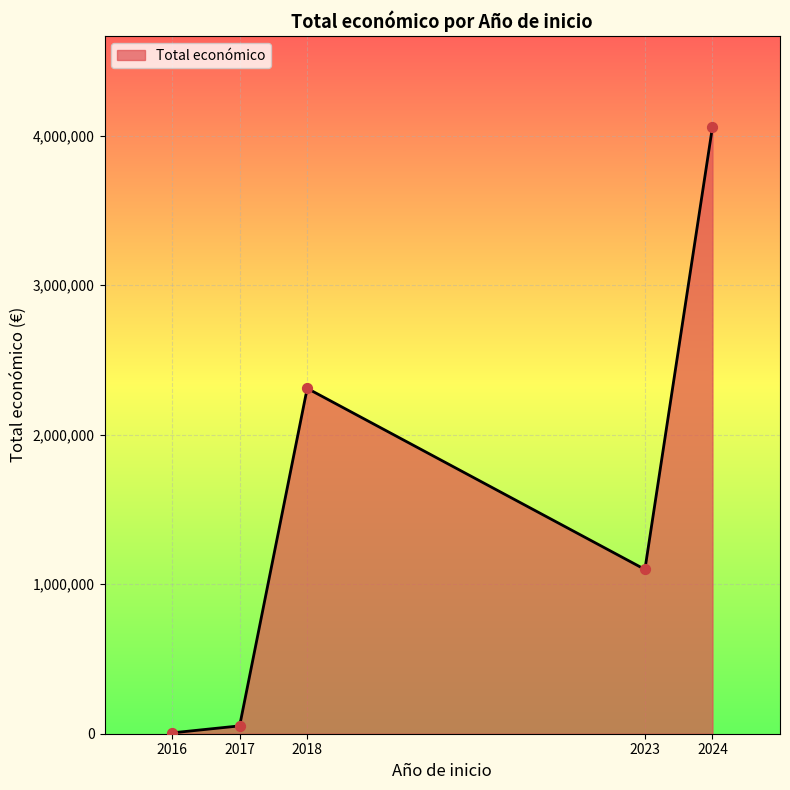

What is the maximum value for Total económico?

4057996.0